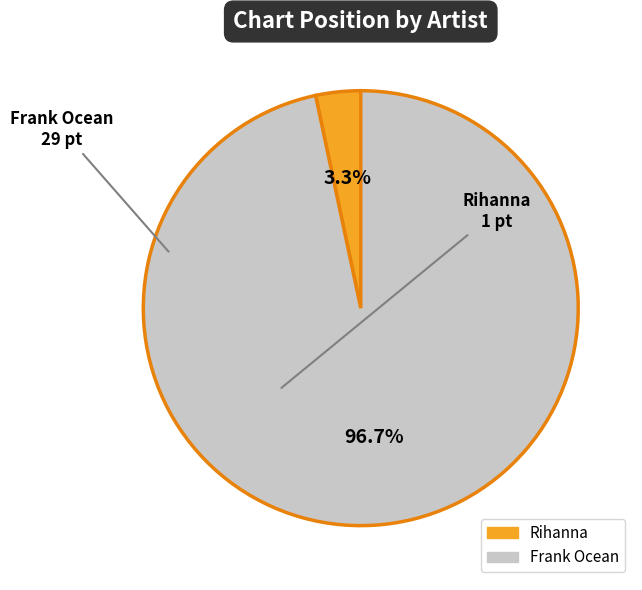

Is it true that Frank Ocean is 97% of the pie?

True